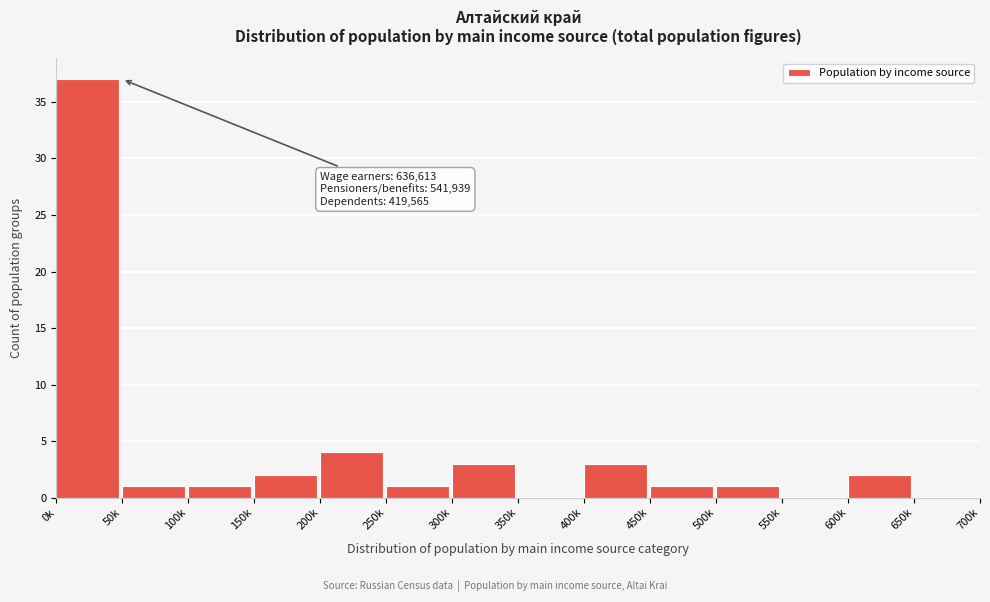

Reading left to right, list all the values displayed in this chart.

0k=37	50k=1	100k=1	150k=2	200k=4	250k=1	300k=3	350k=0	400k=3	450k=1	500k=1	550k=0	600k=2	650k=0